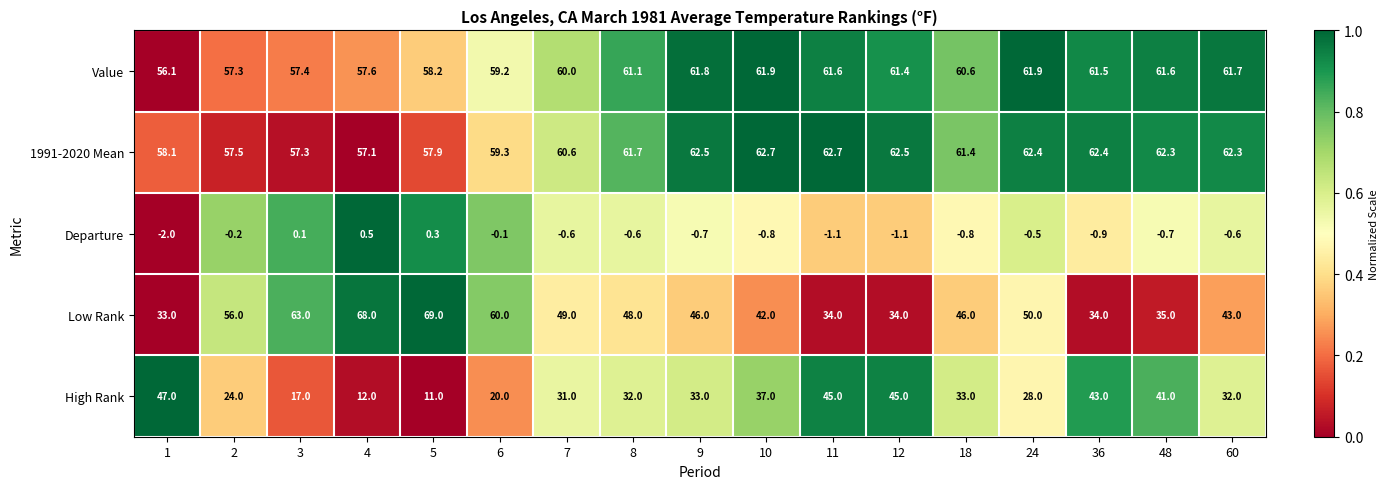

What is the approximate value of 1991-2020 Mean at 12?

62.5